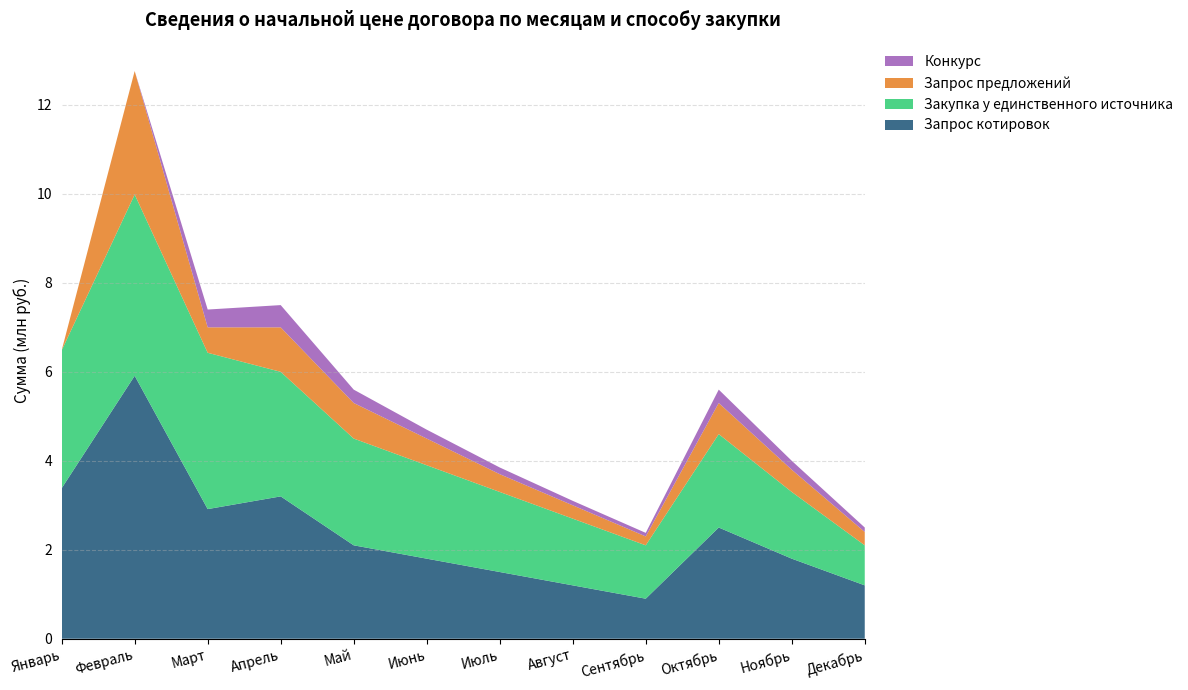

At which label does Запрос котировок reach its peak?

Февраль